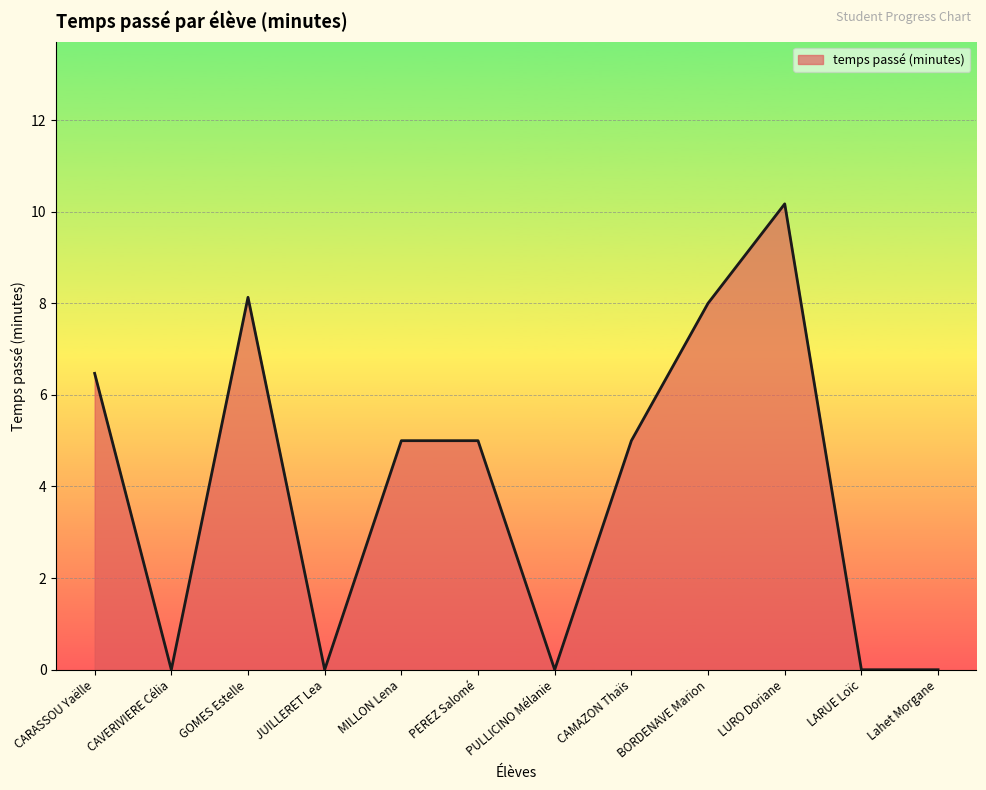

What position from the right is CAMAZON Thaïs?

5